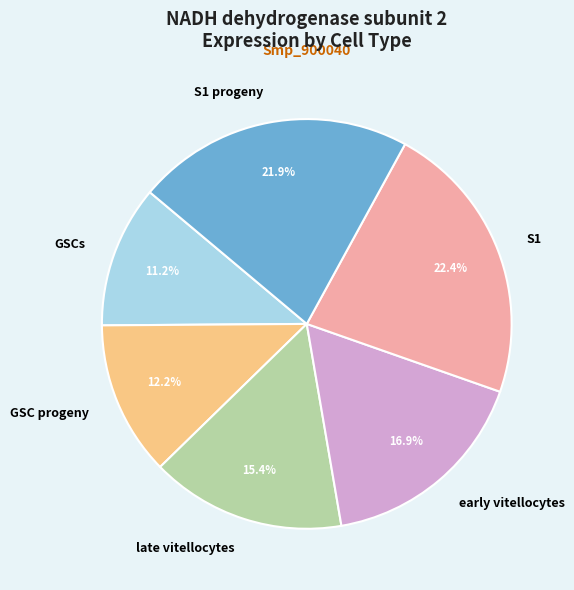

True or false: early vitellocytes accounts for 17% of the total.

True